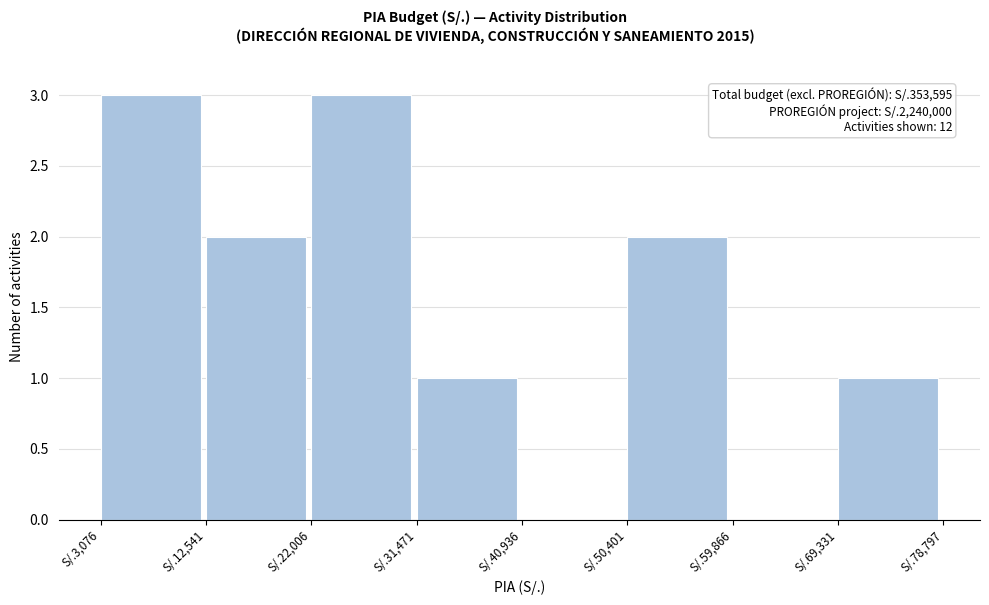

Reading right to left, list all the values displayed in this chart.

S/.69,331=1	S/.59,866=0	S/.50,401=2	S/.40,936=0	S/.31,471=1	S/.22,006=3	S/.12,541=2	S/.3,076=3